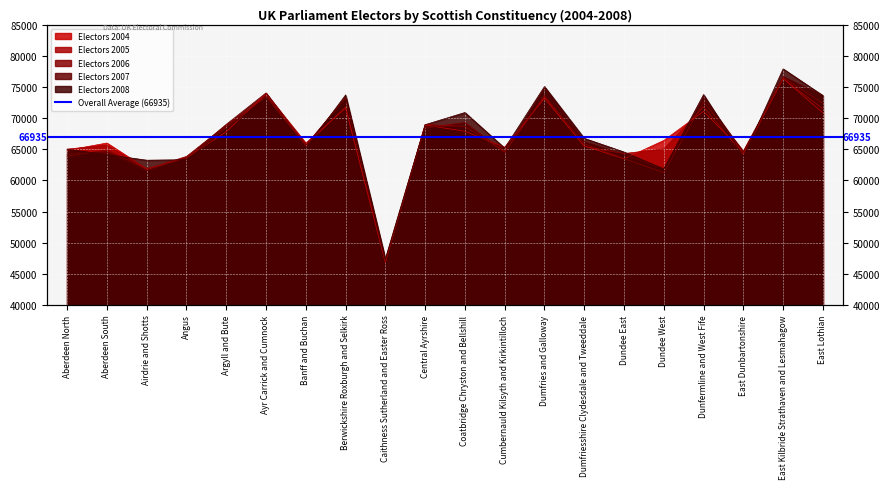

Which has a higher value, Coatbridge Chryston and Bellshill or Angus?

Coatbridge Chryston and Bellshill